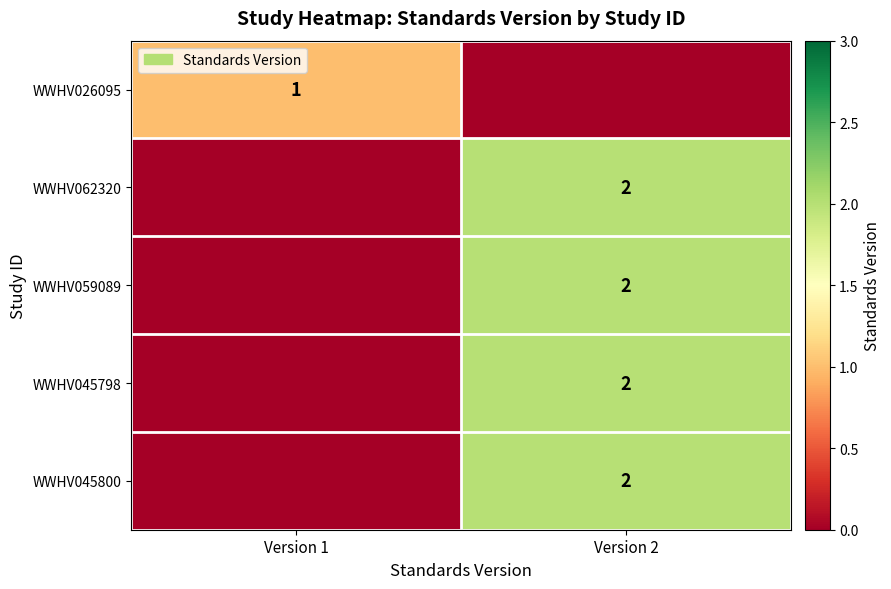

What is the maximum value shown in the chart?

2